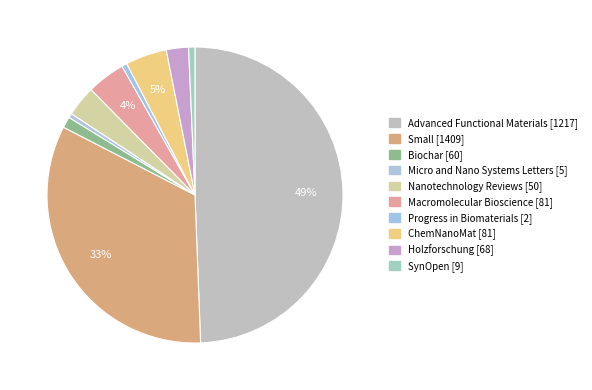

Does any single category account for the majority?

No